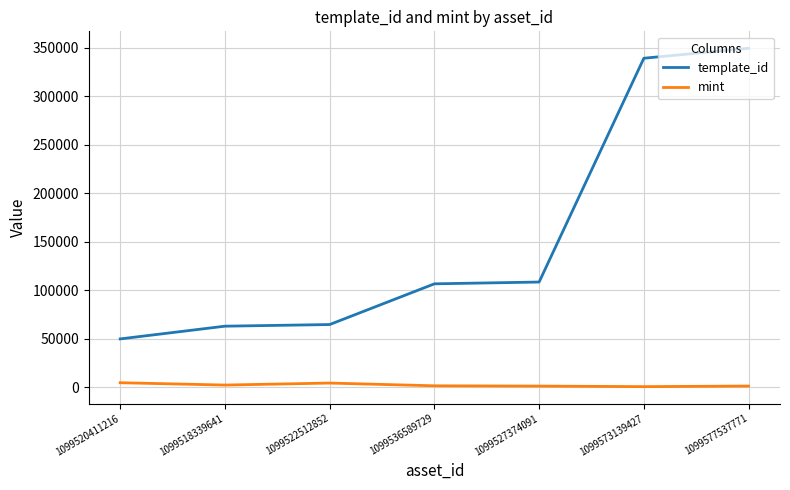

Which series has the largest range (max minus min)?

template_id